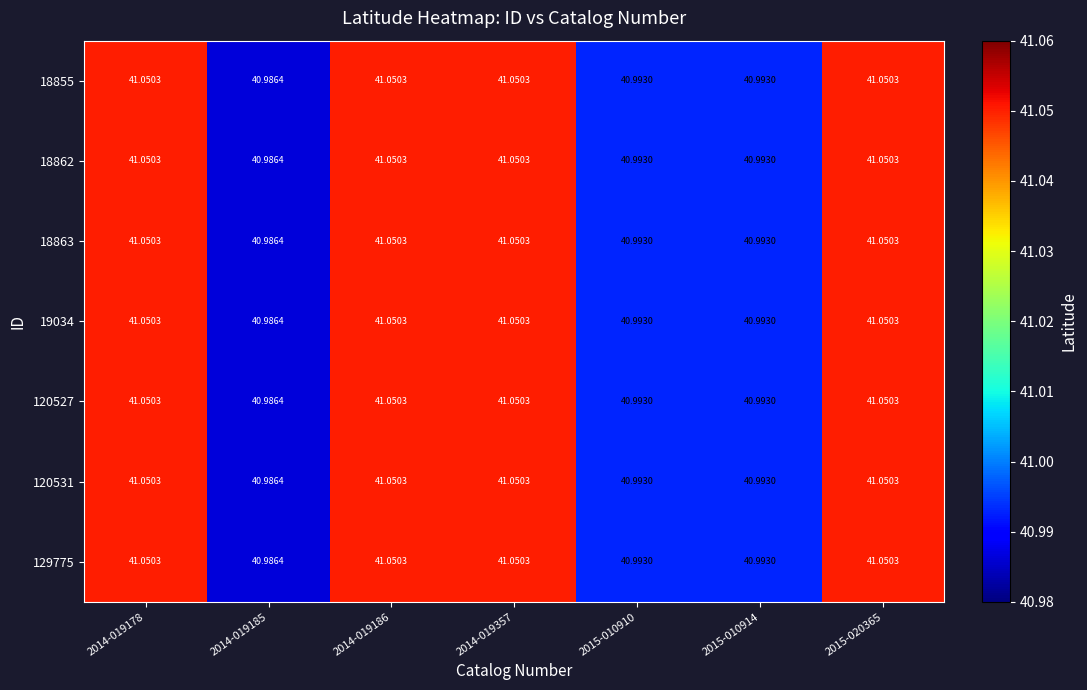

How many data points in 120531 are above 41?

4